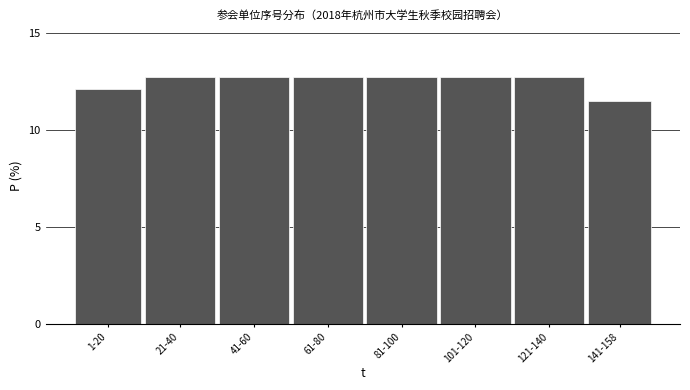

Reading left to right, extract all data points from this chart.

12.1	12.7	12.7	12.7	12.7	12.7	12.7	11.5